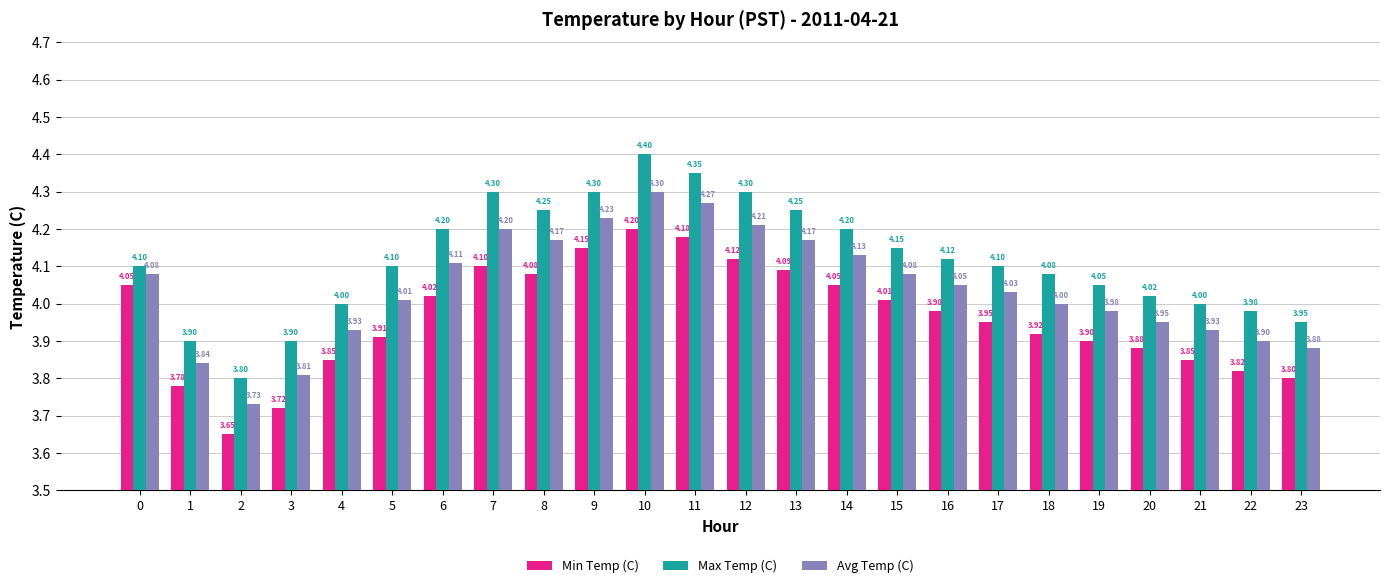

What is the sum of all Avg Temp (C) values?

97.0